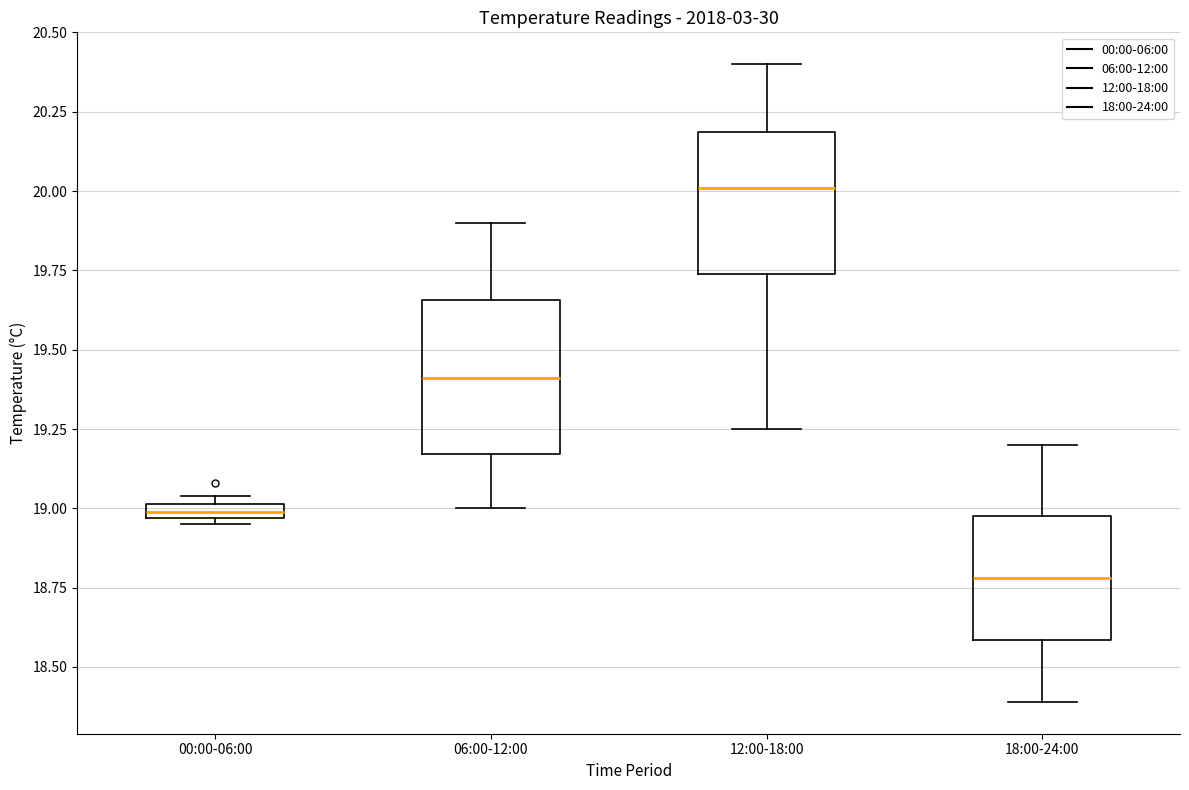

Which box's median line is the lowest?

18:00-24:00